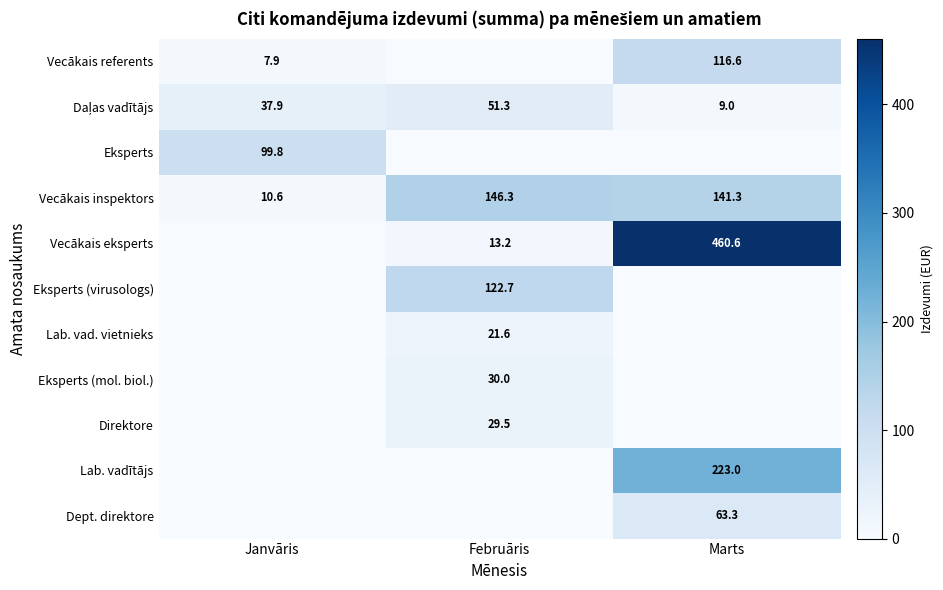

Is it true that Lab. vadītājs equals 223.0 at Marts?

True